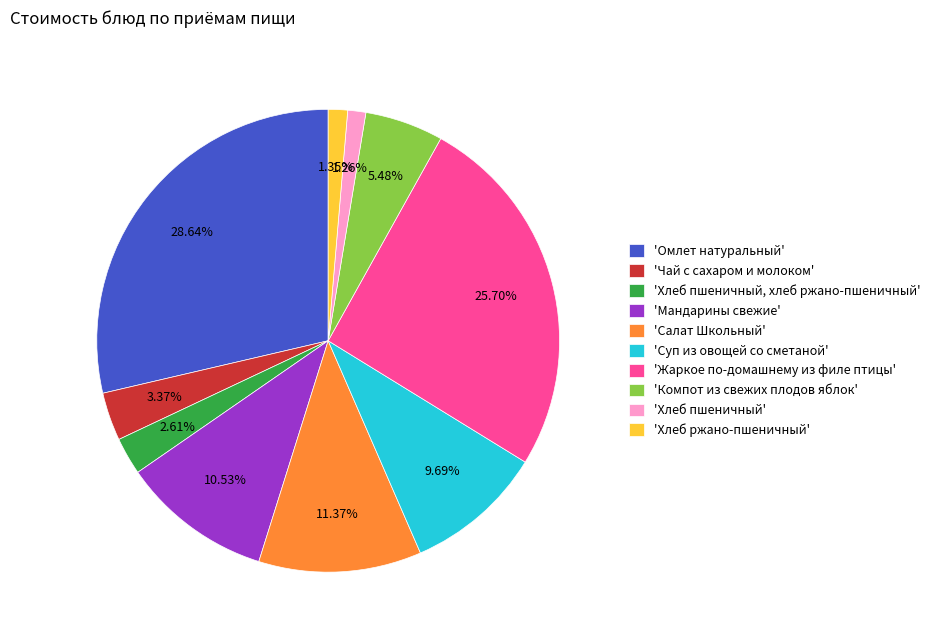

Which has a higher value, 'Хлеб пшеничный' or 'Омлет натуральный'?

'Омлет натуральный'